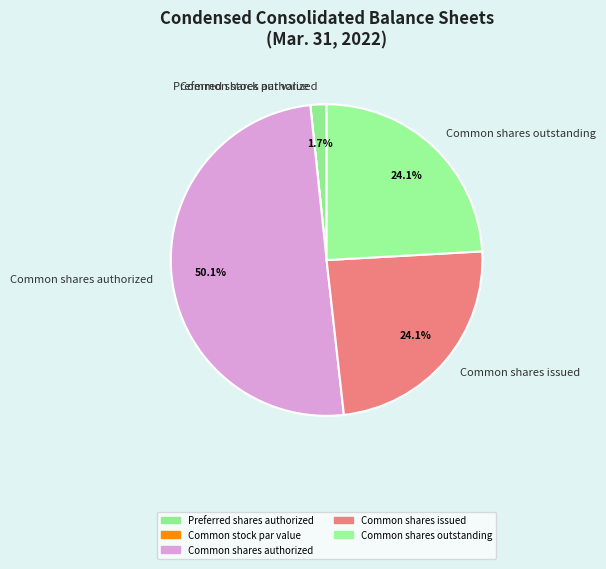

Do Common shares authorized and Common shares issued together represent more than half of the pie?

Yes